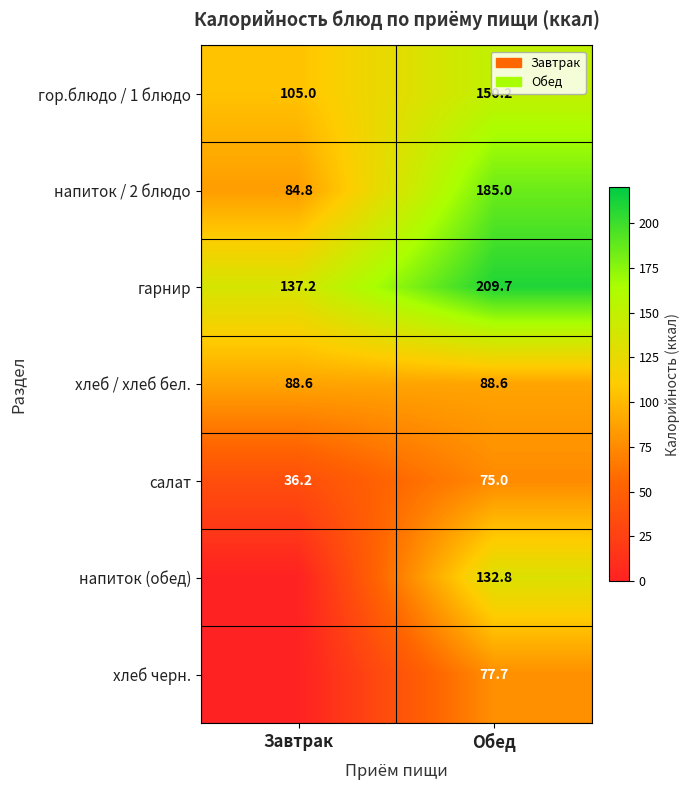

What is the total value across all series at Завтрак?

451.9